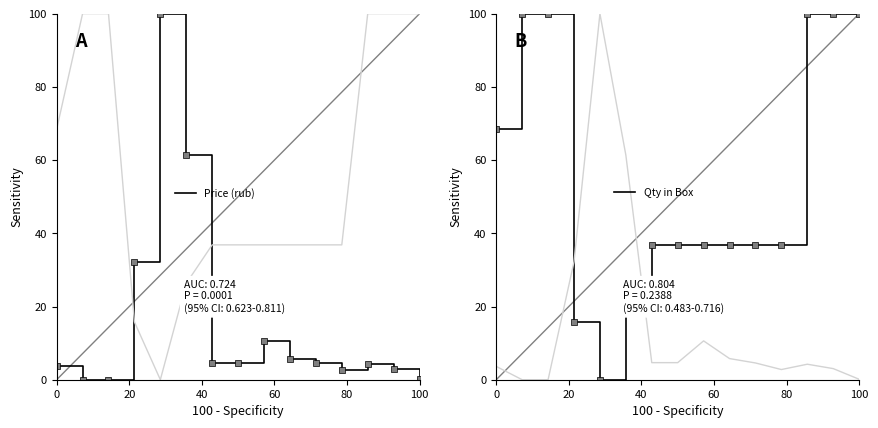

How many intersections are there between Price (rub) and Qty in Box?

2